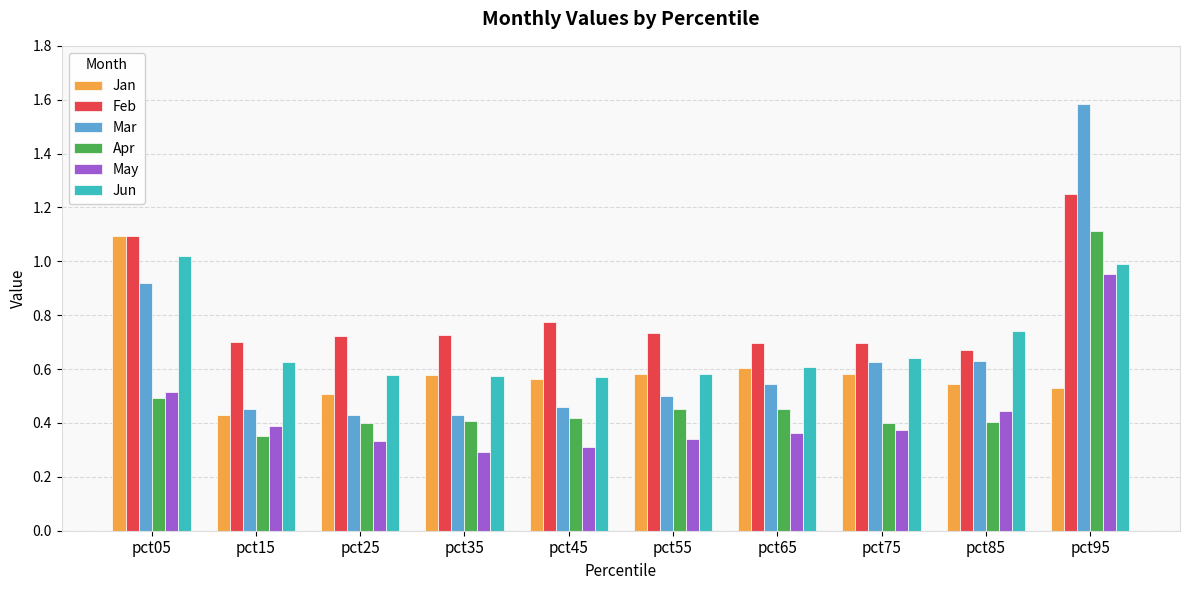

Where is Feb nearest to the value 0?

pct85